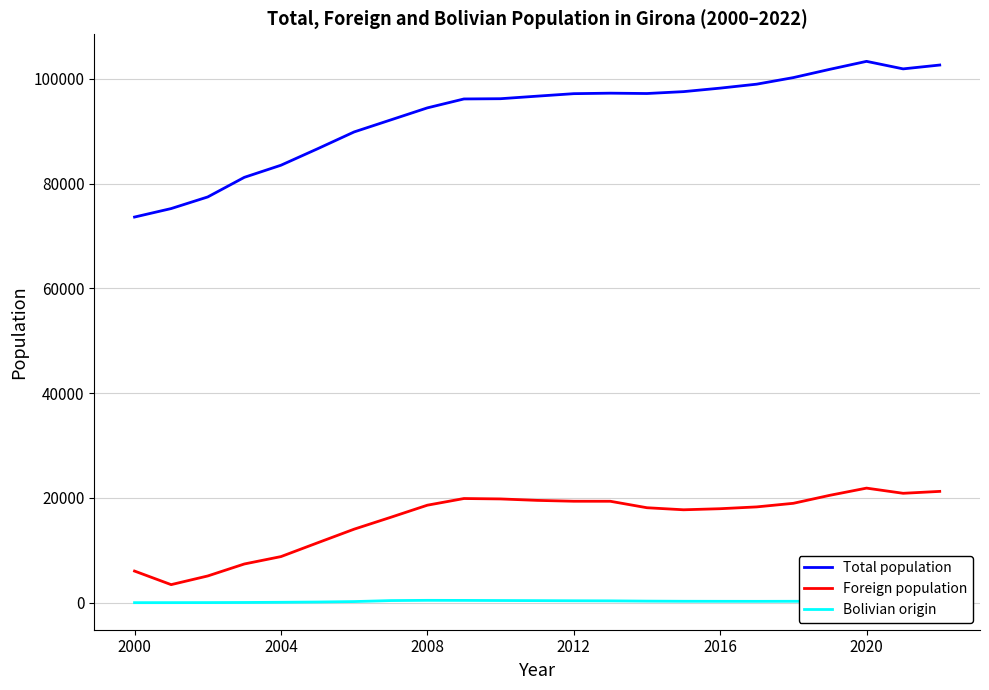

List the series in order of their peak value, highest first.

Total population, Foreign population, Bolivian origin